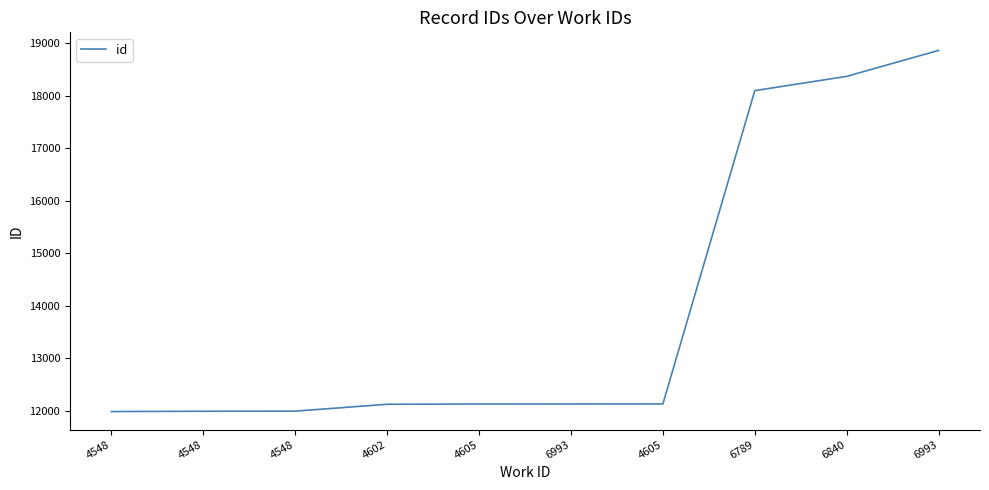

True or false: the data shows 12124 at 4605.

True